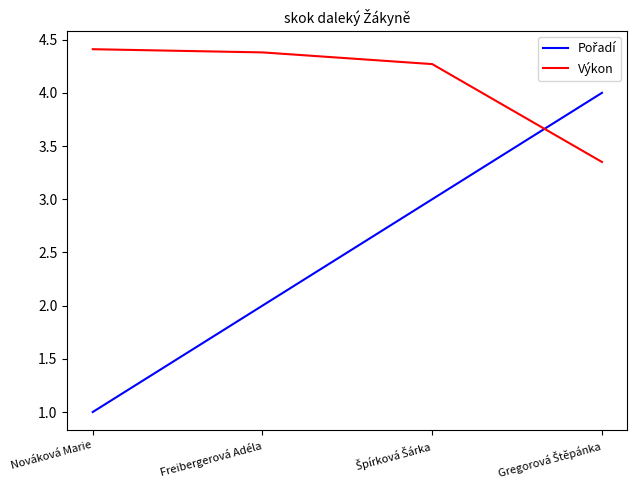

Is it true that Výkon equals 4.4 at Freibergerová Adéla?

True